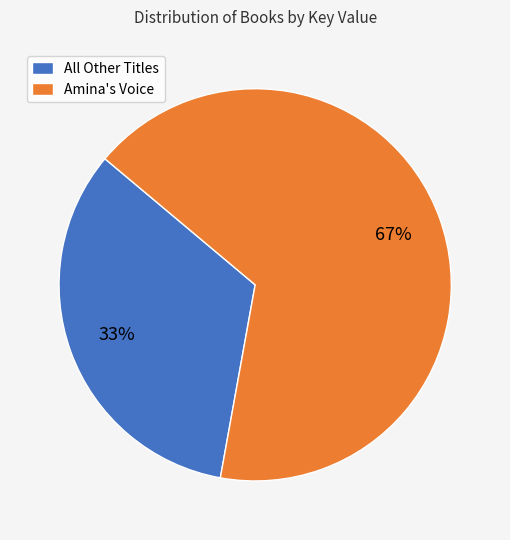

To the nearest percent, what is the average slice percentage?

50%